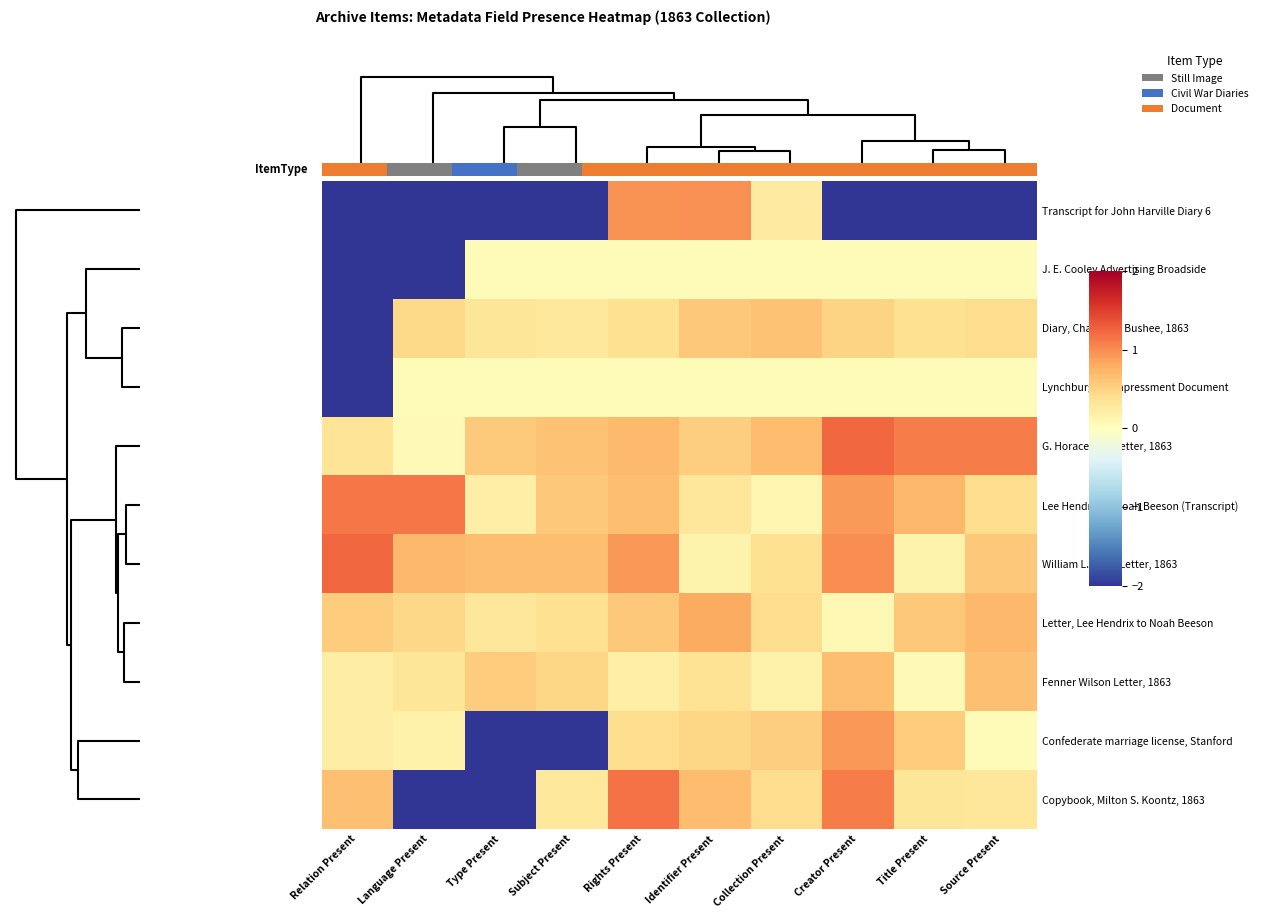

Is it true that row_7 equals 0.1 at 9?

False